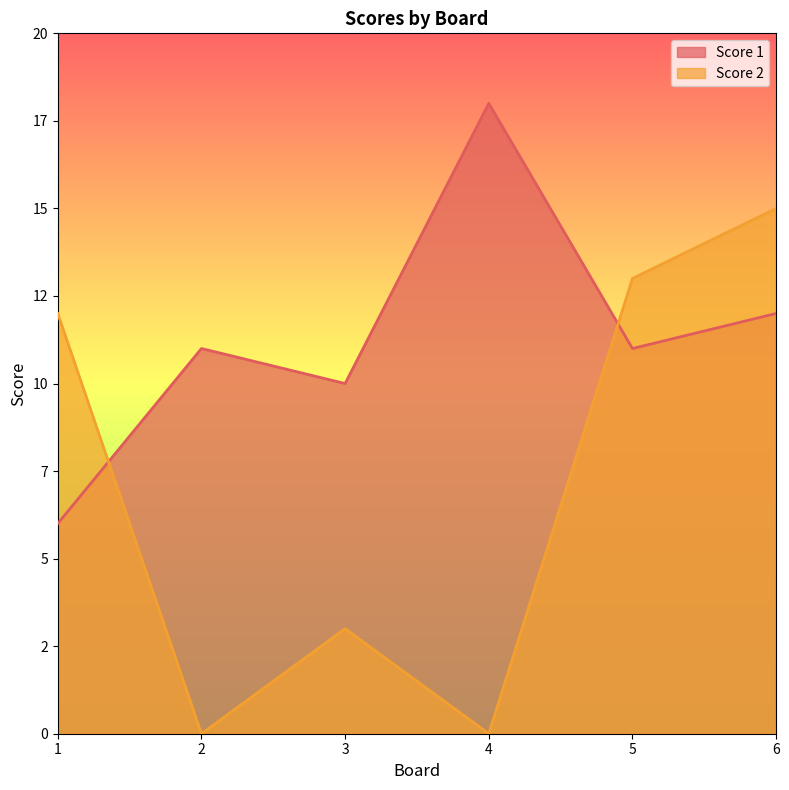

What is the average value of the Score 1 series?

11